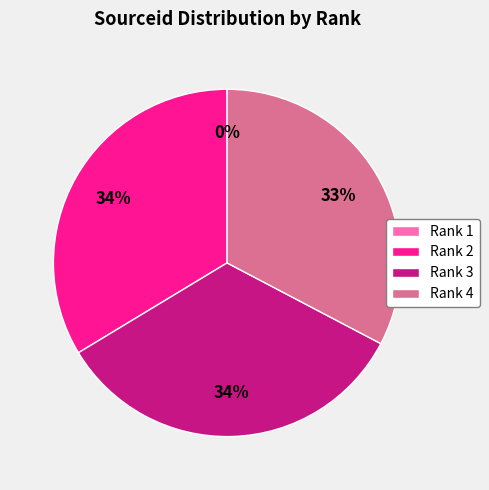

What is the ratio of the value at Rank 3 to the value at Rank 2?

1.0